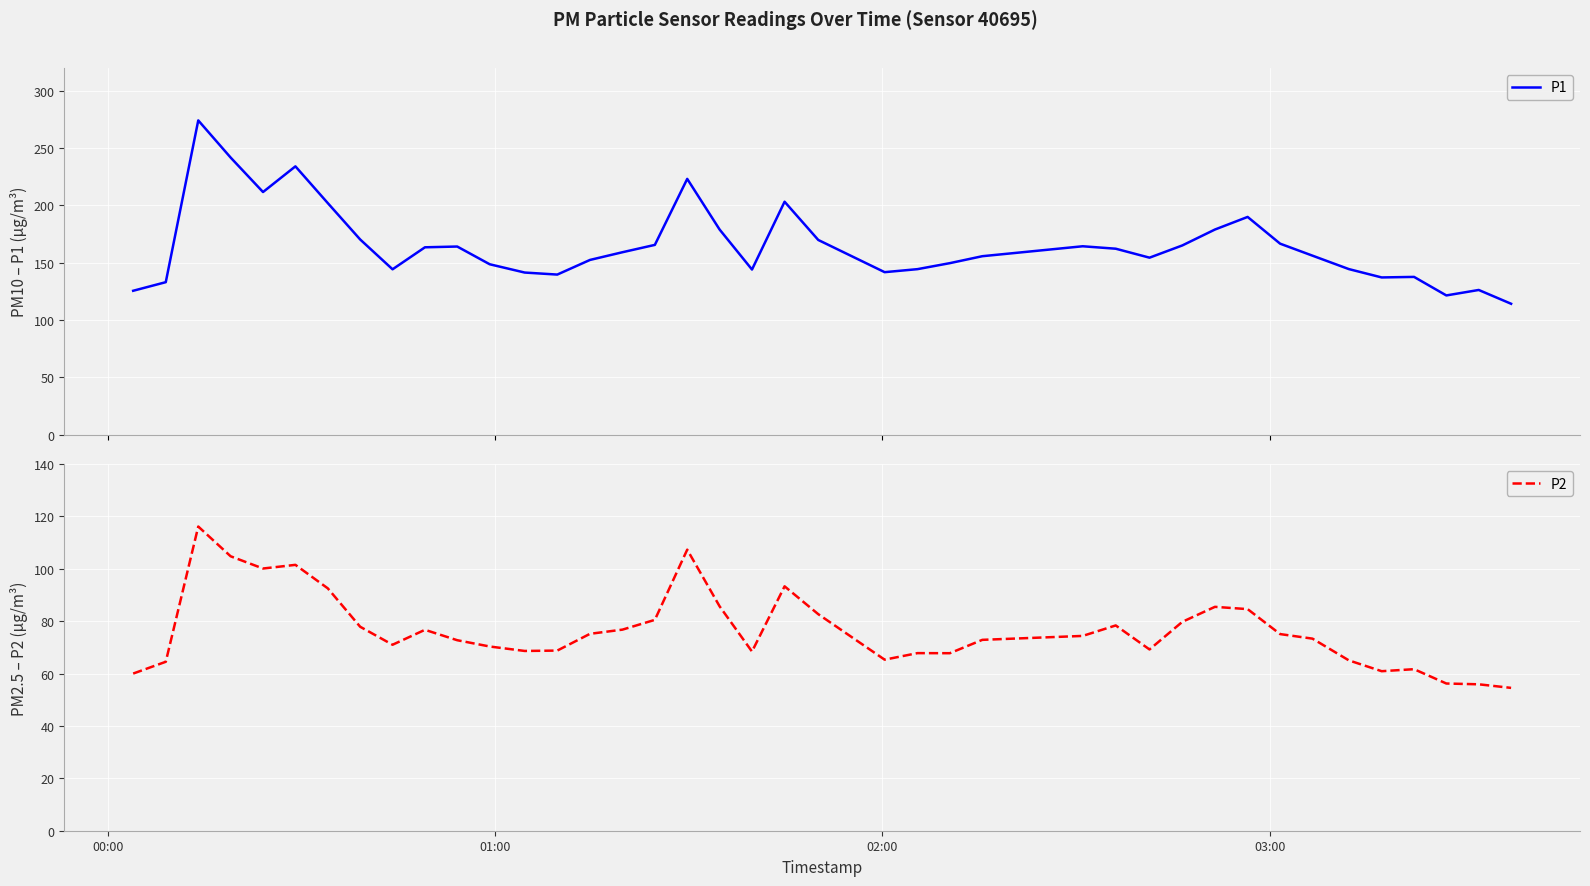

Which series has the largest range (max minus min)?

P1